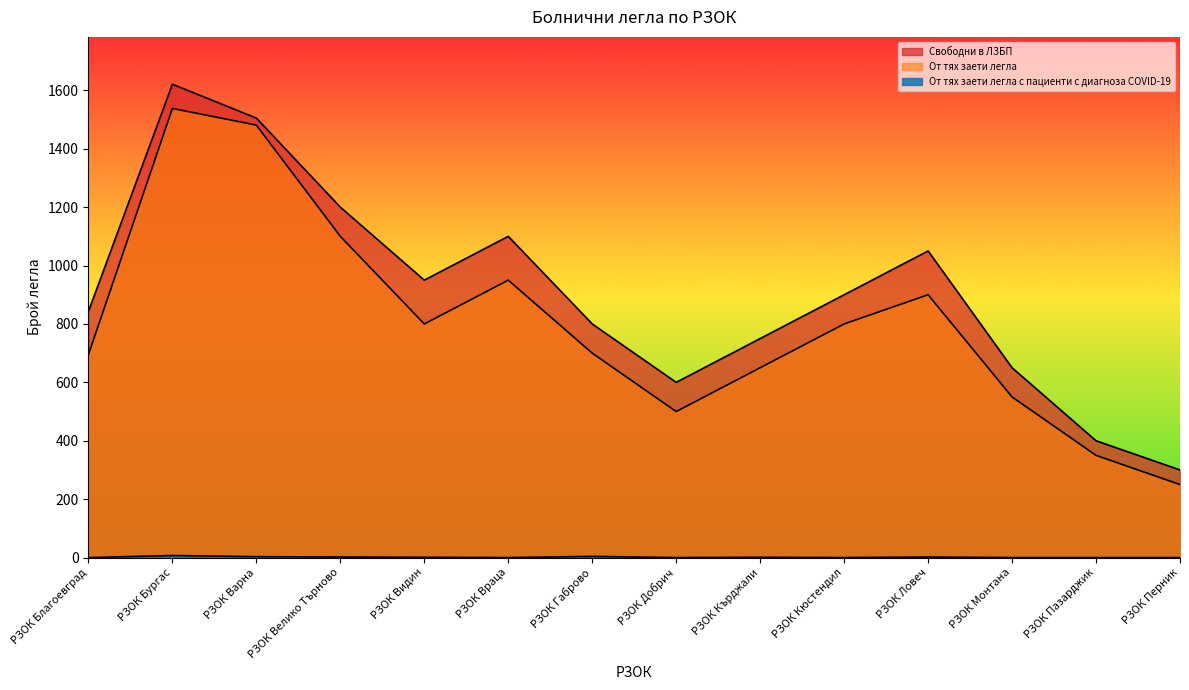

Is the value of Свободни в ЛЗБП at РЗОК Ловеч greater than the value of От тях заети легла с пациенти с диагноза COVID-19 at РЗОК Враца?

Yes